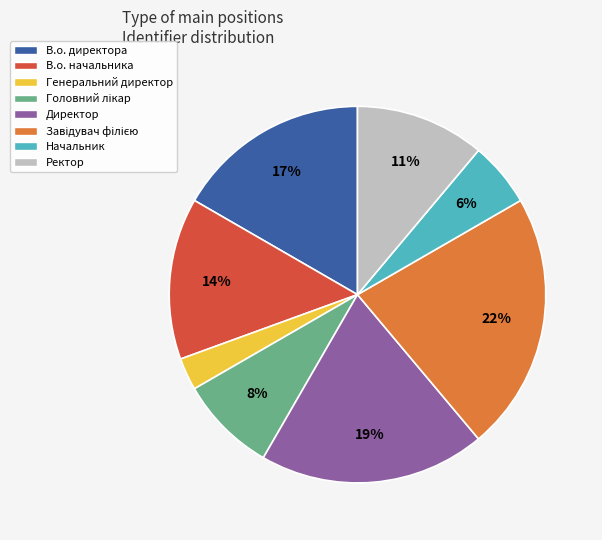

What is the smallest slice in the pie chart?

Генеральний директор